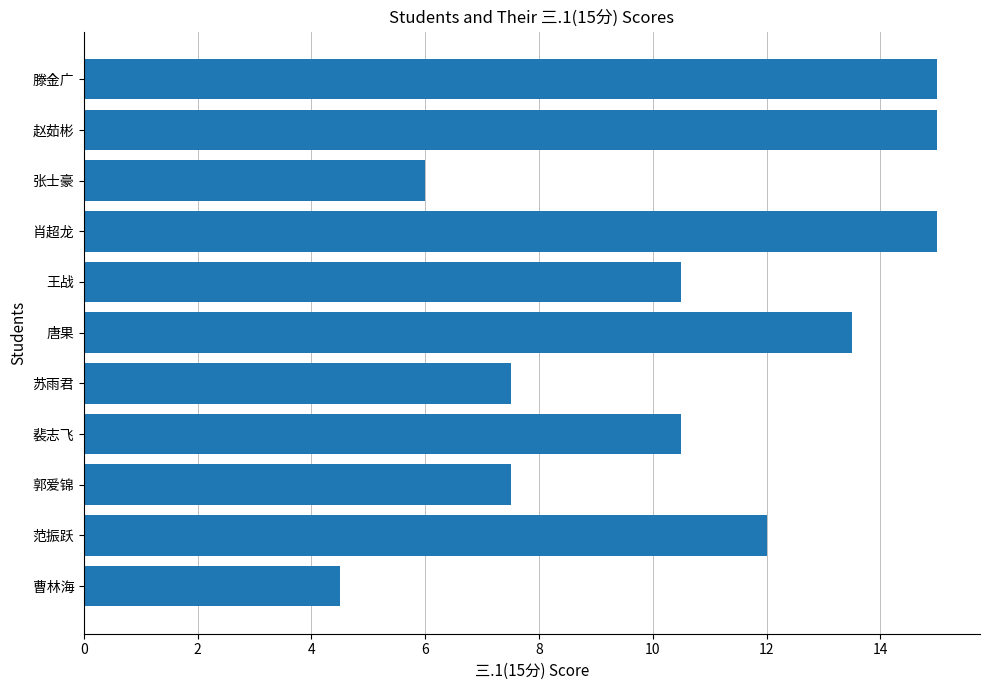

Read the value at 赵茹彬.

15.0